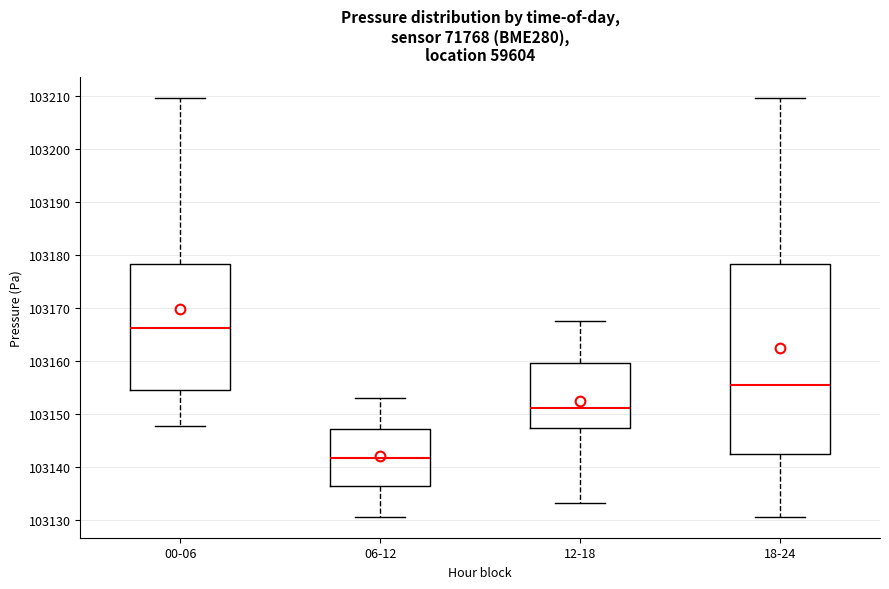

Reading left to right, read every box against the y-axis: the position of its median line, the range the box covers, and the ends of its whiskers. The values are not printed on the chart, so give them approximately, as read against the axis.

00-06: median 103166, box 103154 to 103178, whiskers 103148 to 103210
06-12: median 103142, box 103136 to 103147, whiskers 103131 to 103153
12-18: median 103151, box 103147 to 103160, whiskers 103133 to 103168
18-24: median 103155, box 103142 to 103178, whiskers 103131 to 103210